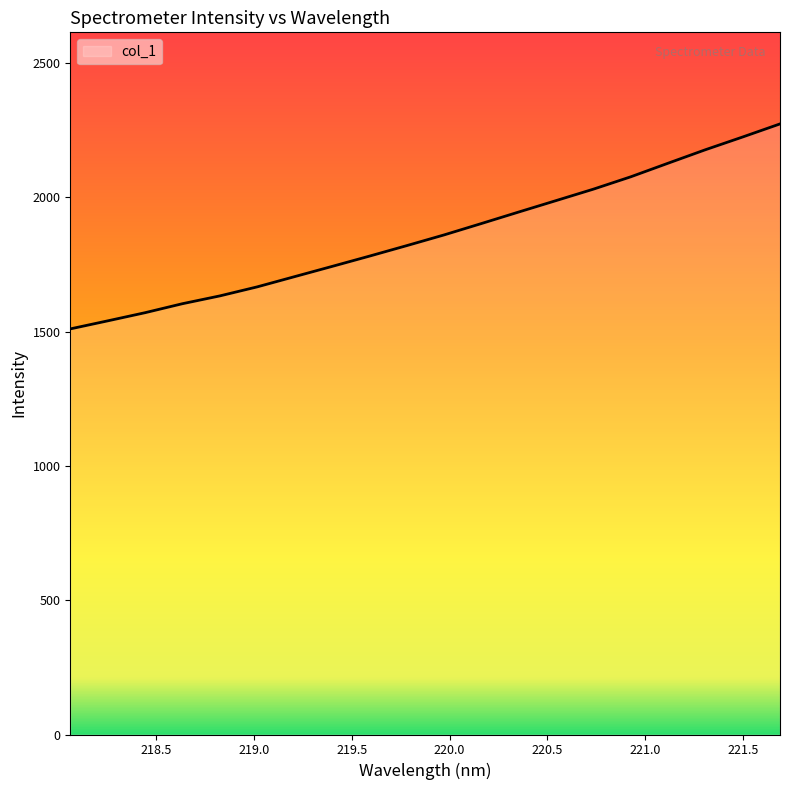

What is the maximum value shown in the chart?

2272.9